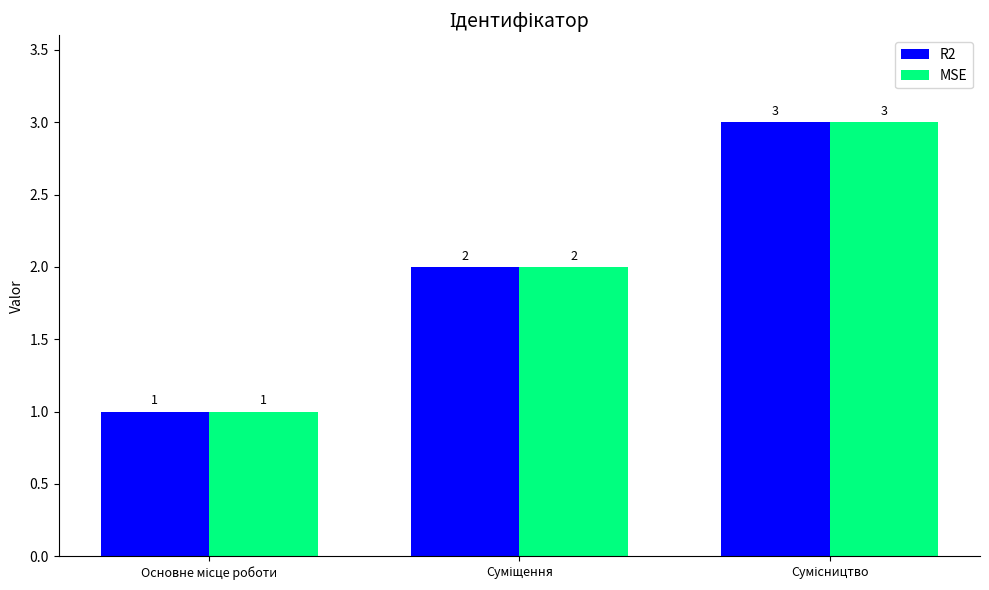

What is the sum of all MSE values?

6